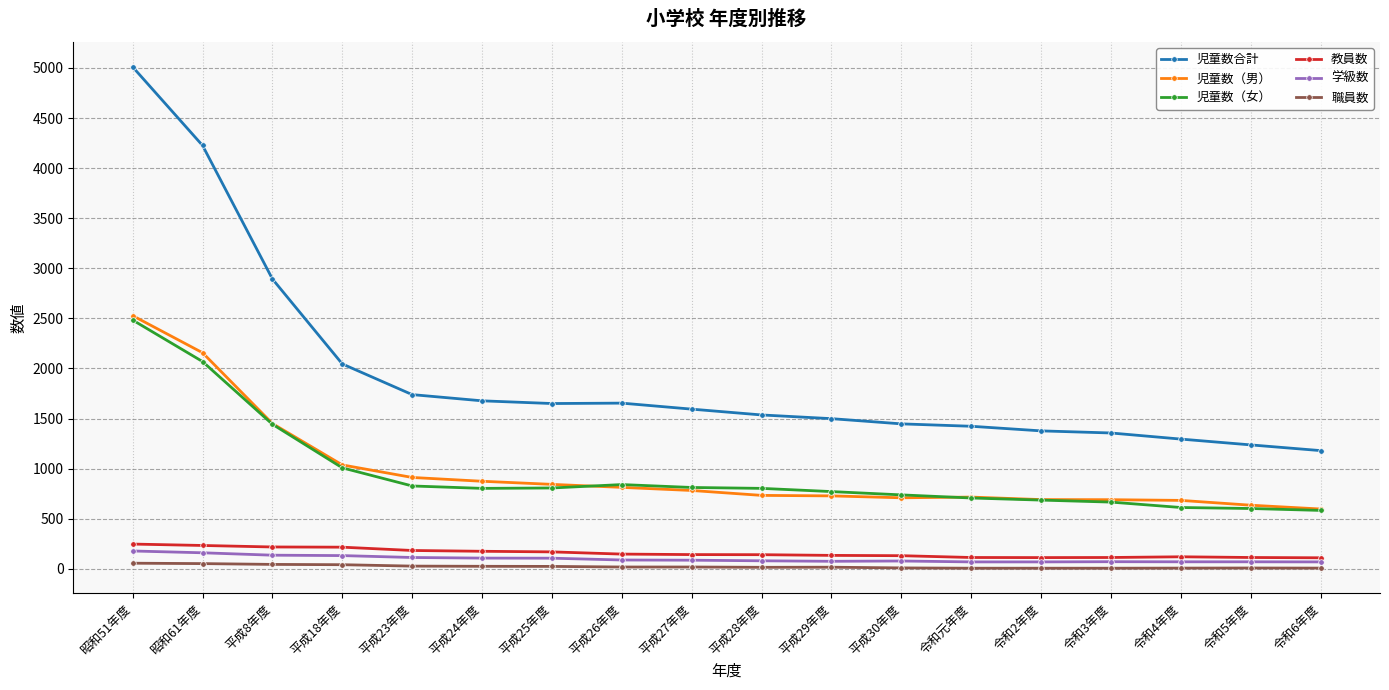

True or false: 児童数（女） and 児童数合計 intersect in this chart.

False